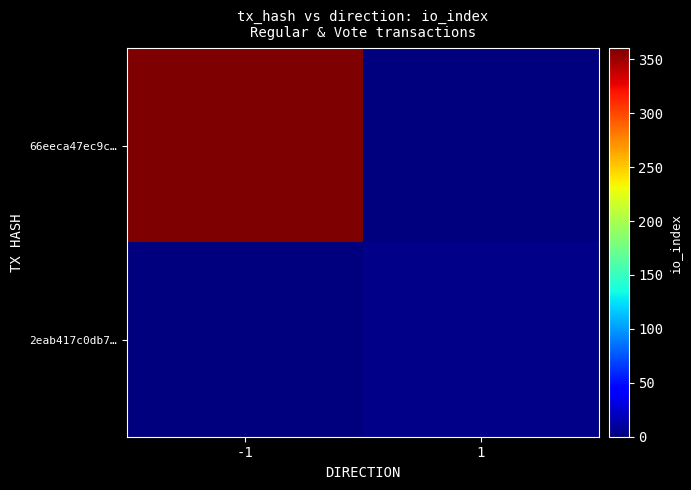

Rank the series at 1 from highest to lowest value.

2eab417c0db7…, 66eeca47ec9c…